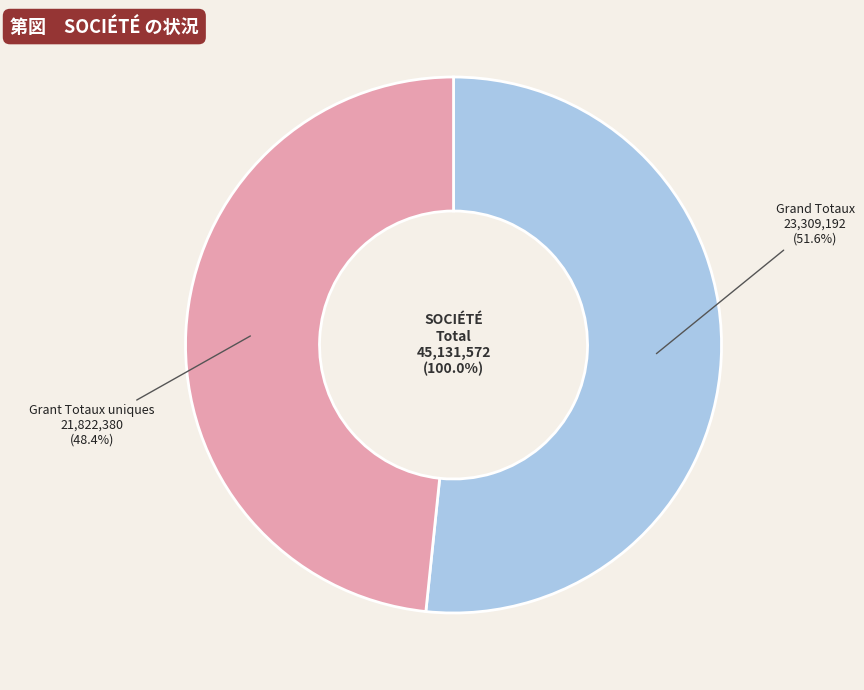

To the nearest percent, what is the difference between the Grant Totaux uniques and Grand Totaux slice percentages?

3%